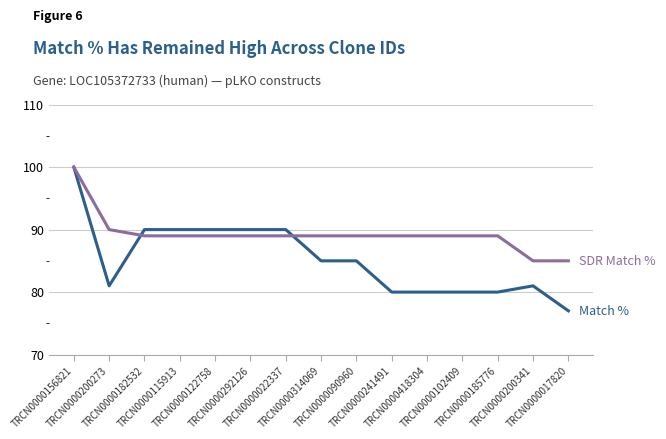

What is the smallest value displayed?

77